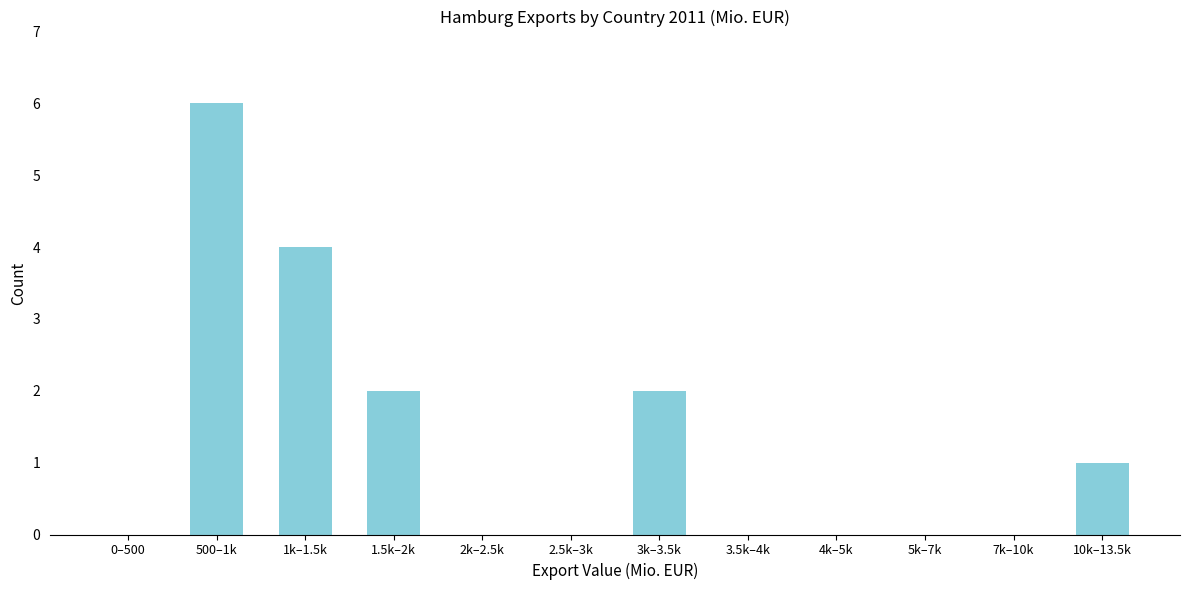

Reading left to right, extract all data points from this chart.

0–500=0	500–1k=6	1k–1.5k=4	1.5k–2k=2	2k–2.5k=0	2.5k–3k=0	3k–3.5k=2	3.5k–4k=0	4k–5k=0	5k–7k=0	7k–10k=0	10k–13.5k=1